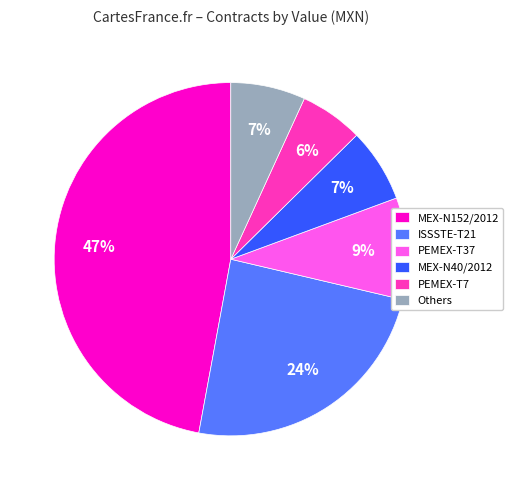

Is it true that Others is 1% of the pie?

False